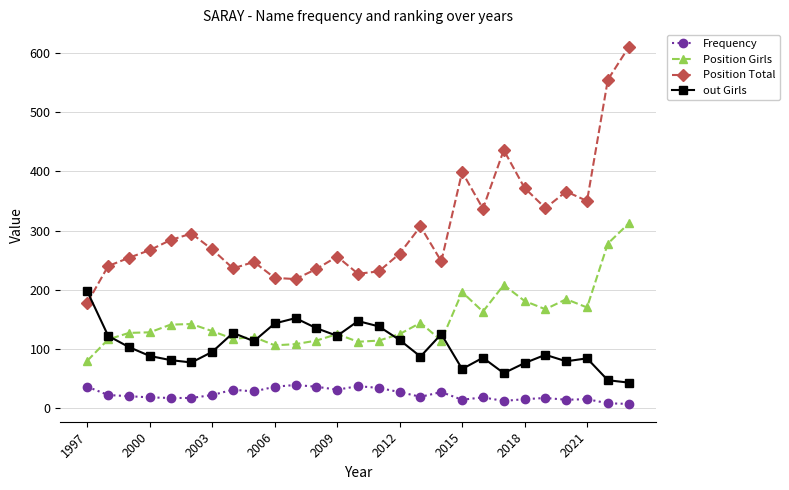

Which series has the widest spread of values?

Position Total